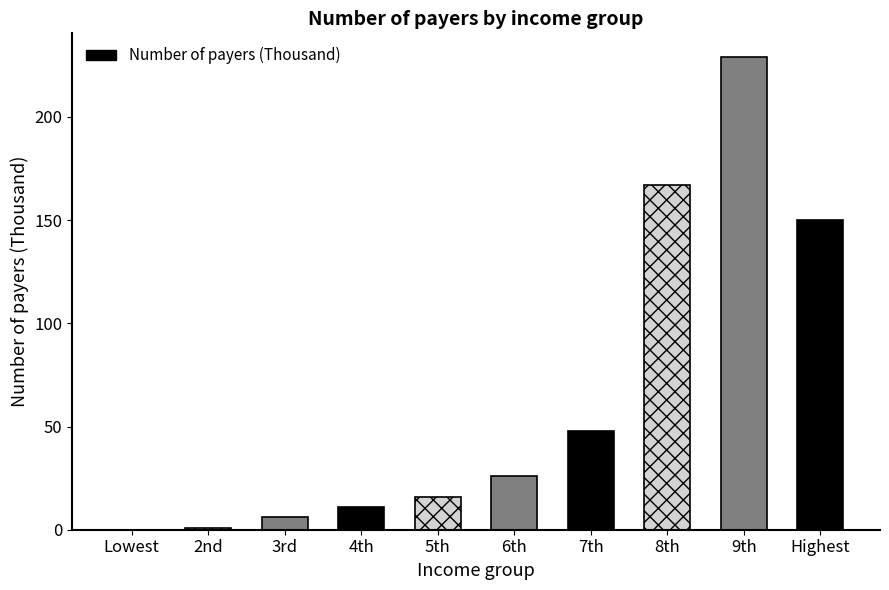

Does the chart contain stacked bars?

No